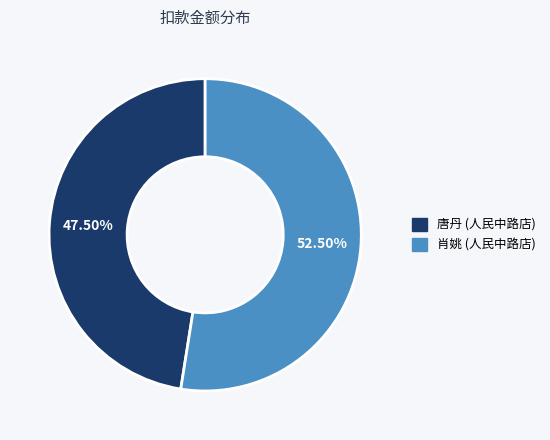

Is there a majority slice in this chart?

Yes